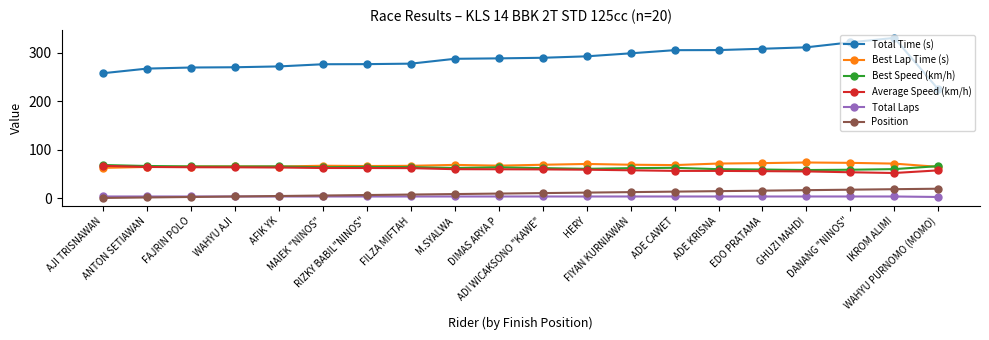

Where does the Average Speed (km/h) series first go above 59?

AJI TRISNAWAN